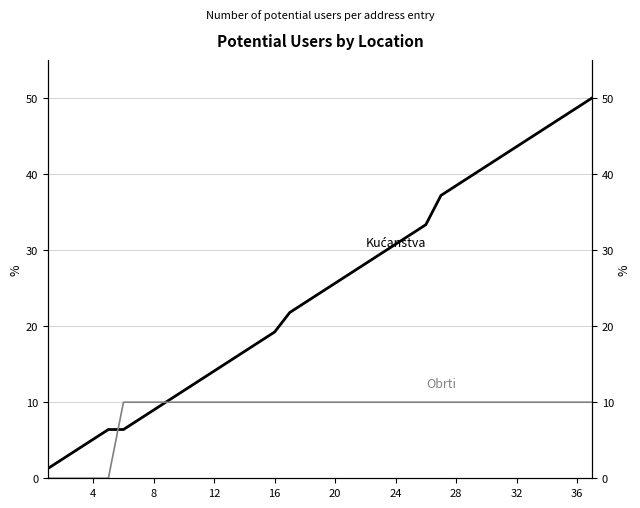

The value of Obrti at 20 is 3.3. True or false?

False